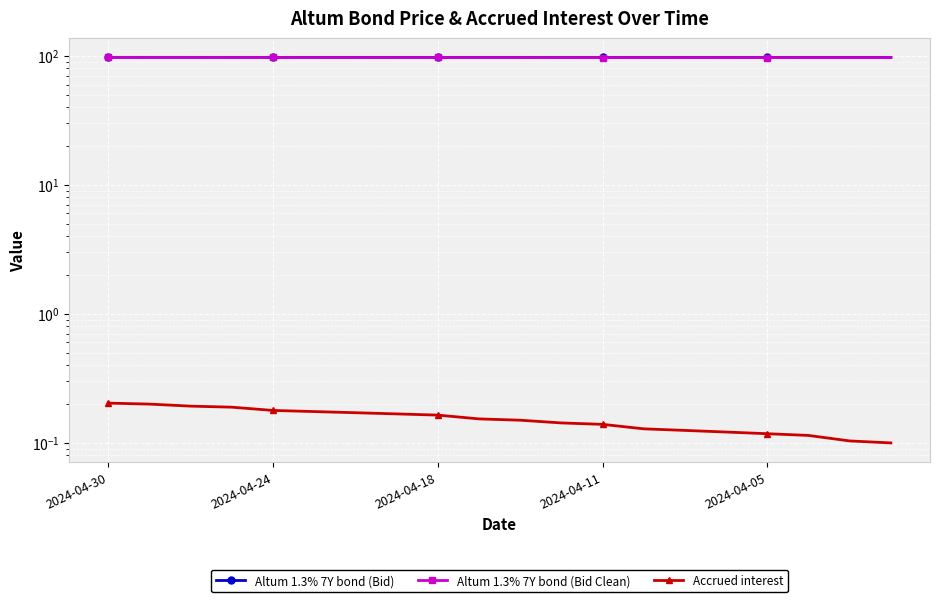

How many lines are shown in the chart?

3